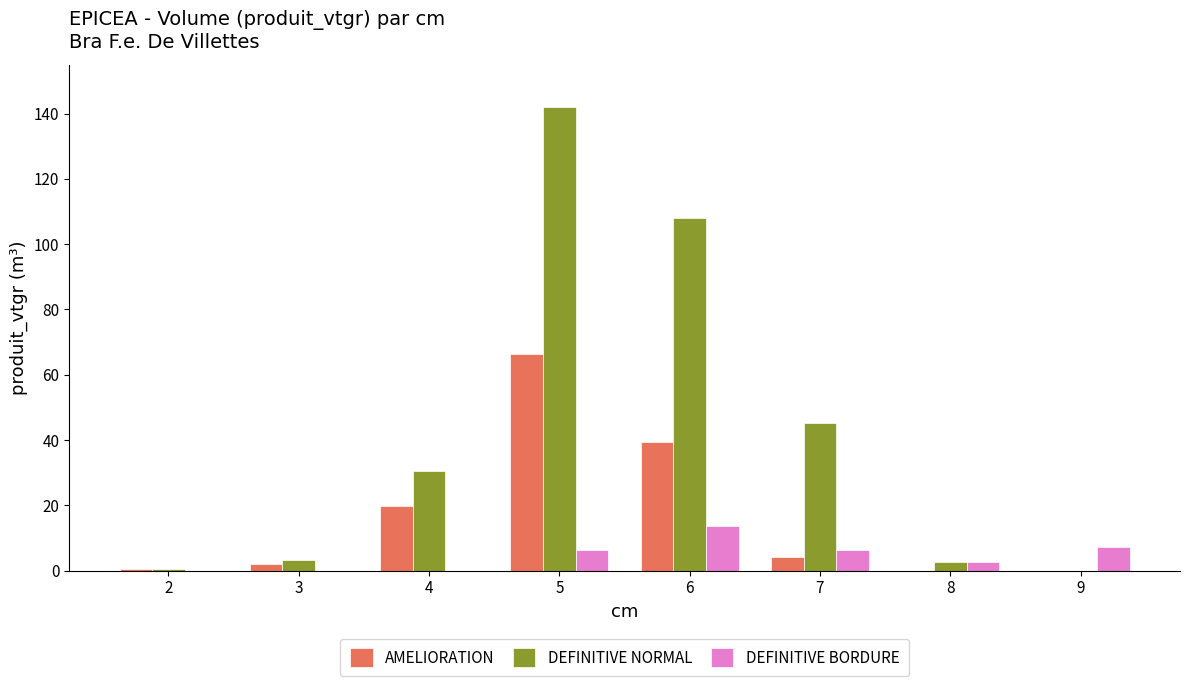

Which category has the highest value across all series?

5